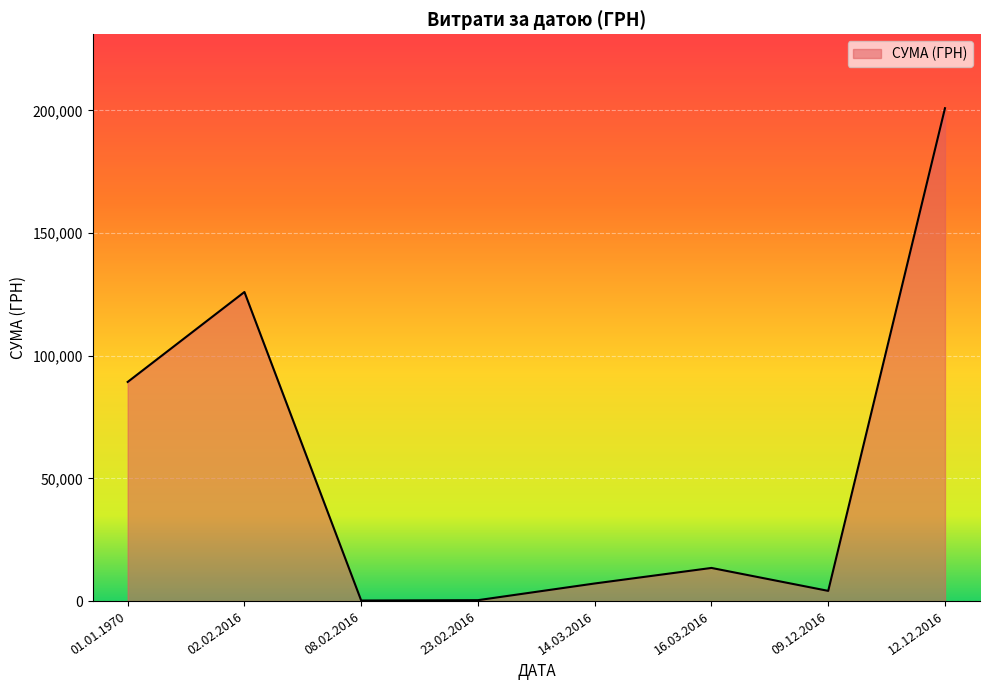

Between 01.01.1970 and 16.03.2016, which is larger?

01.01.1970